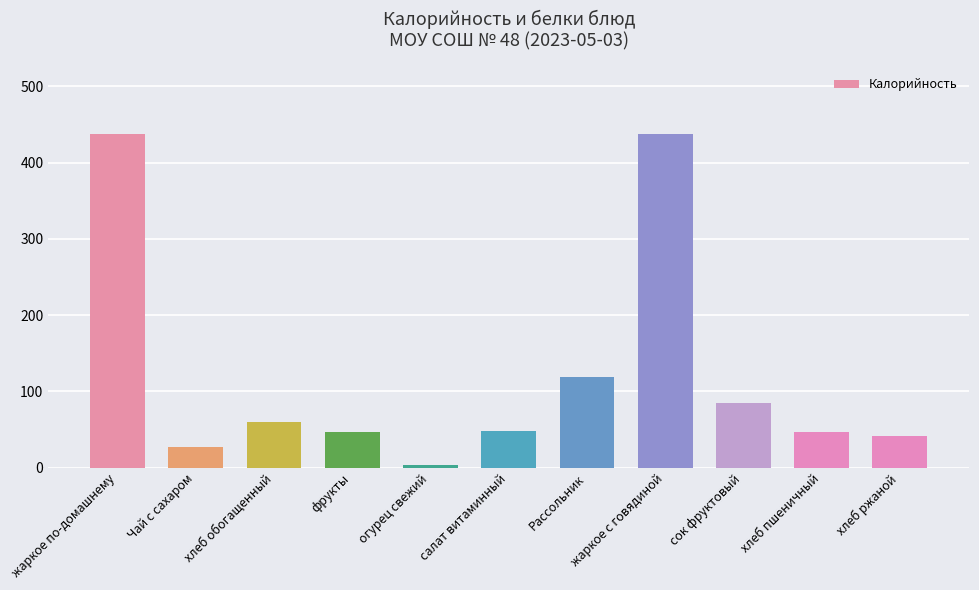

Between Рассольник and хлеб пшеничный, which is larger?

Рассольник